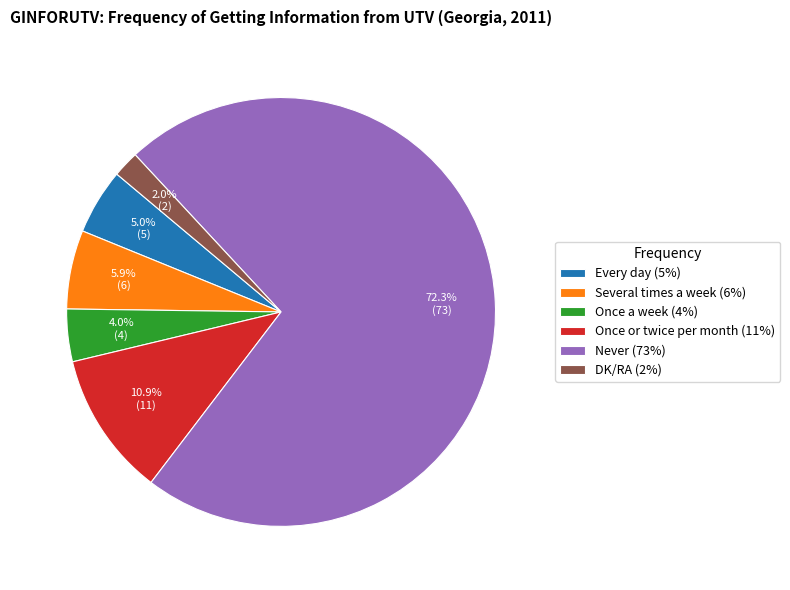

Count the number of slices in the pie.

6